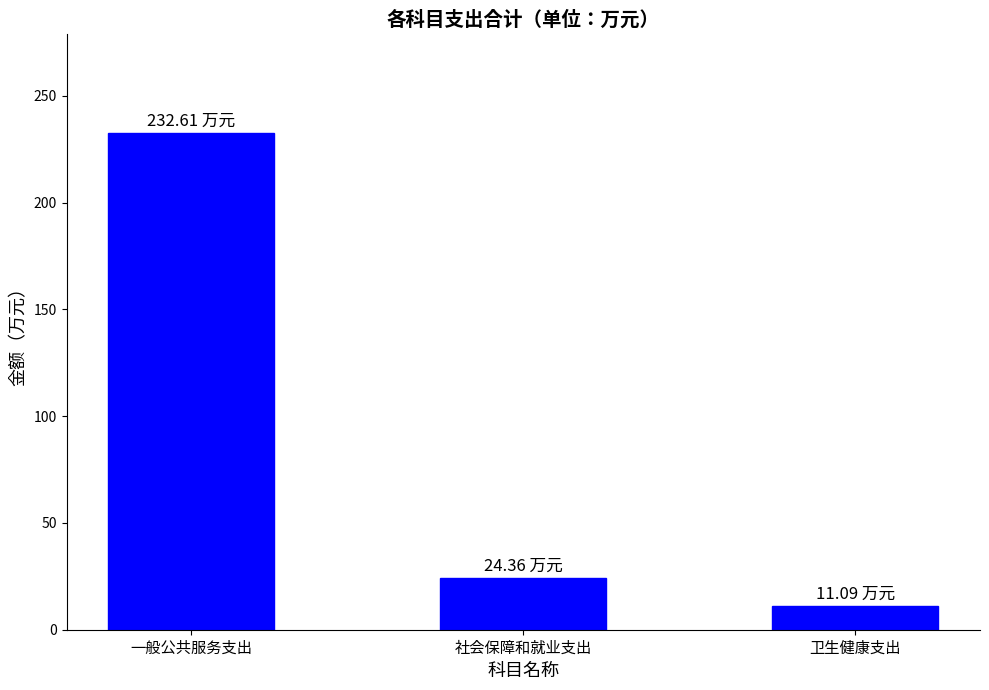

What position from the left is 卫生健康支出?

3